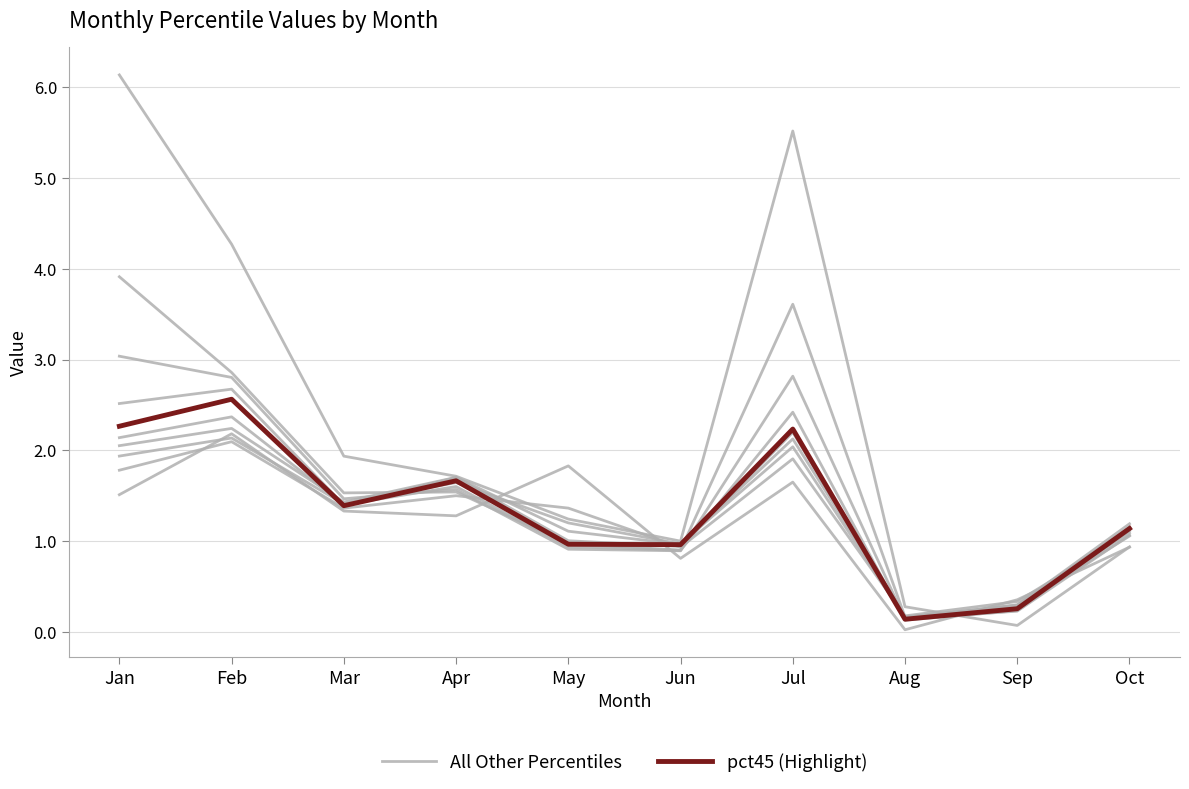

Reading right to left, transcribe all the data shown in this chart.

All Other Percentiles: Oct=0.9	Sep=0.1	Aug=0.3	Jul=5.5	Jun=1.0	May=1.2	Apr=1.7	Mar=1.9	Feb=4.3	Jan=6.1
pct45 (Highlight): Oct=1.1	Sep=0.3	Aug=0.1	Jul=2.2	Jun=1.0	May=1.0	Apr=1.7	Mar=1.4	Feb=2.6	Jan=2.3